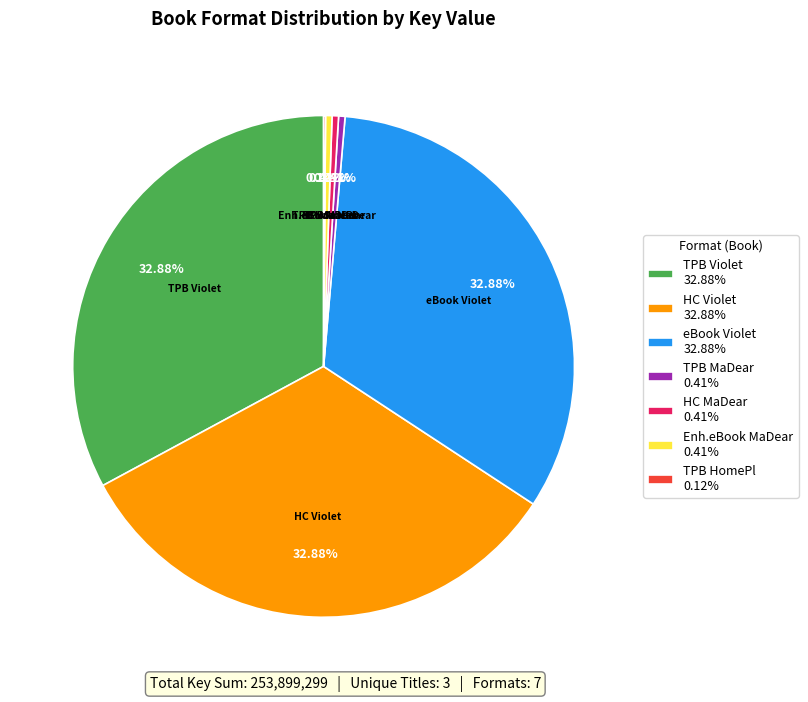

Do HC MaDear 0.41% and eBook Violet 32.88% together represent more than half of the pie?

No